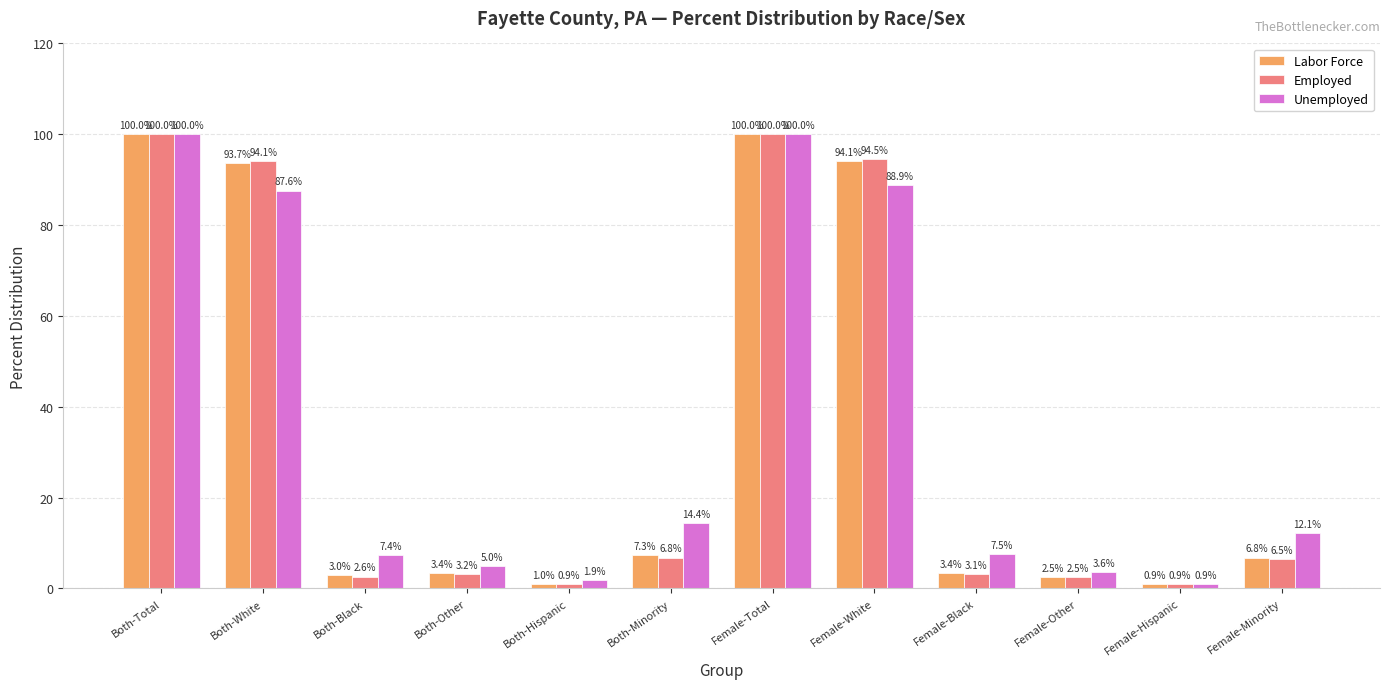

At how many categories does at least one series exceed 66?

4